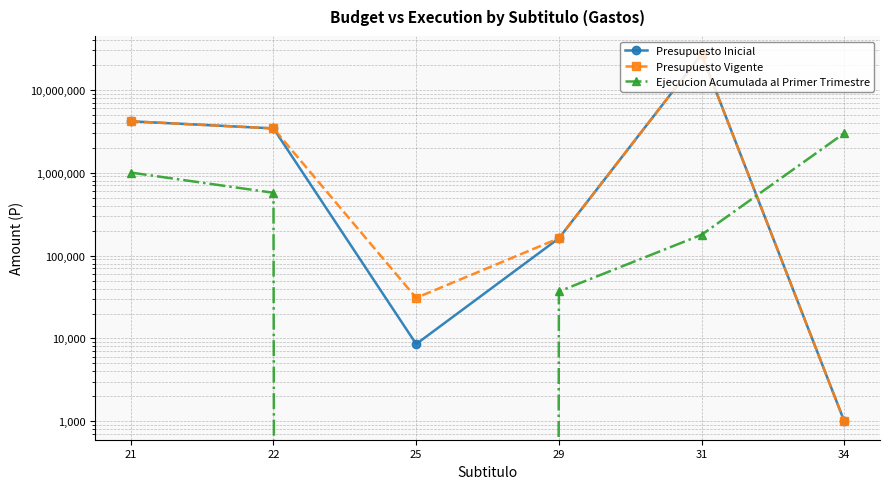

What is the value of the Presupuesto Inicial point at the 3rd from the left?

8560